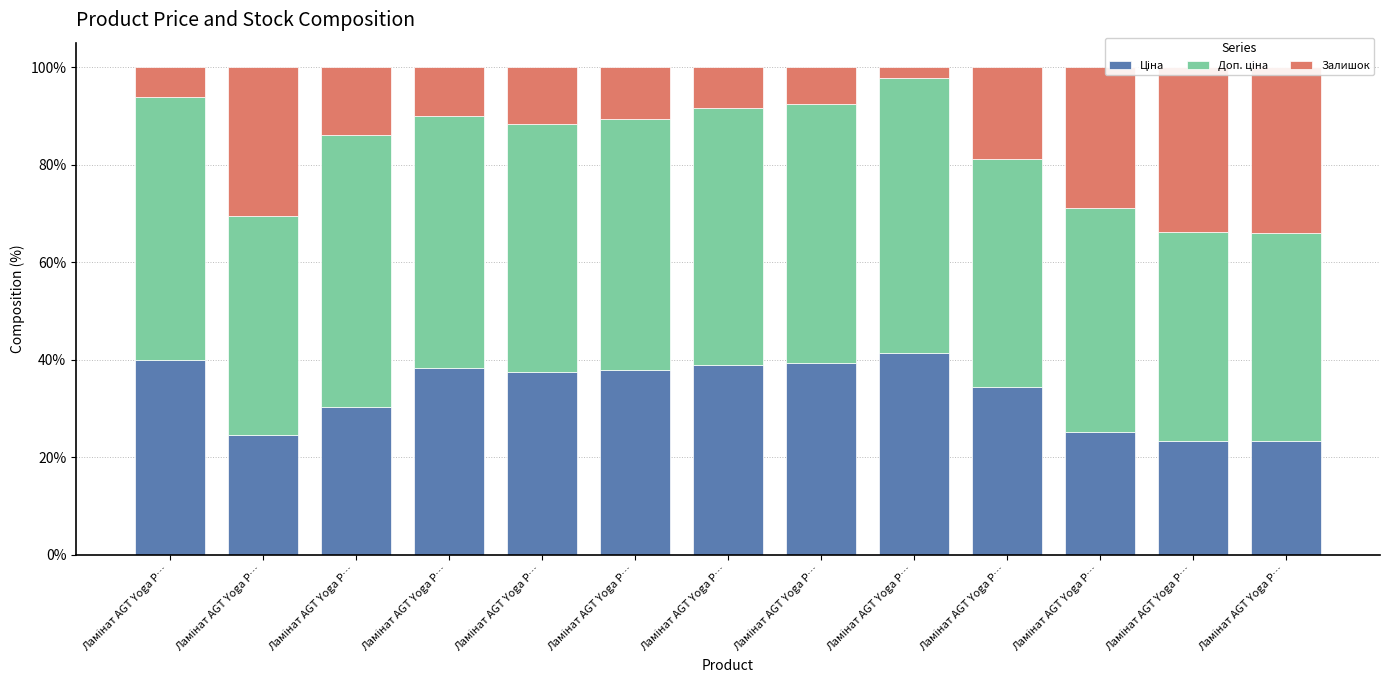

Rank the categories by Доп. ціна value from highest to lowest.

Ламінат AGT Yoga P…, Ламінат AGT Yoga P…, Ламінат AGT Yoga P…, Ламінат AGT Yoga P…, Ламінат AGT Yoga P…, Ламінат AGT Yoga P…, Ламінат AGT Yoga P…, Ламінат AGT Yoga P…, Ламінат AGT Yoga P…, Ламінат AGT Yoga P…, Ламінат AGT Yoga P…, Ламінат AGT Yoga P…, Ламінат AGT Yoga P…